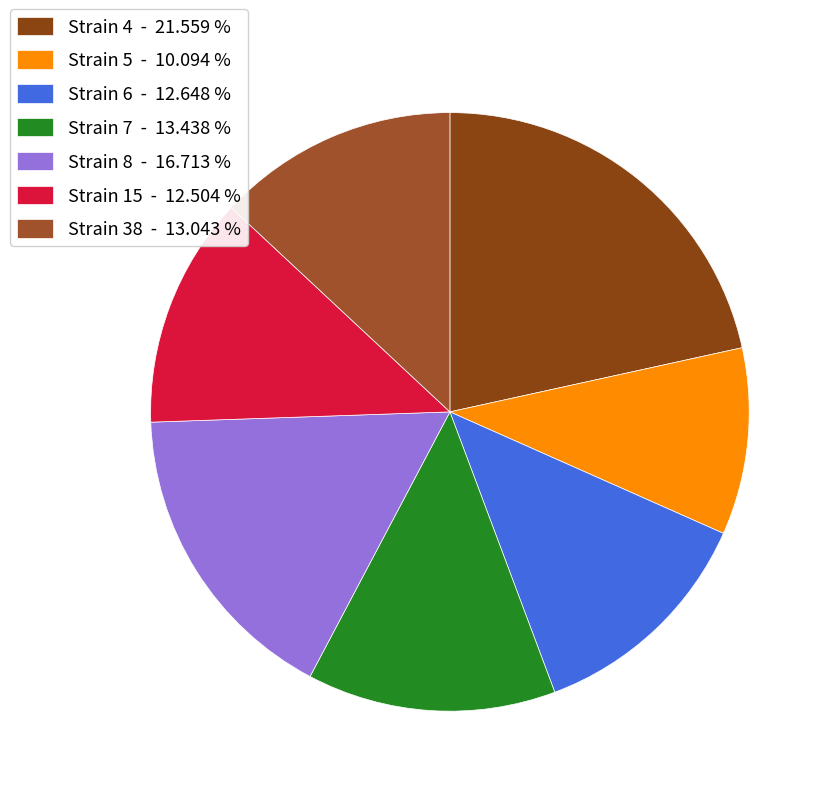

How many segments does this pie chart have?

7